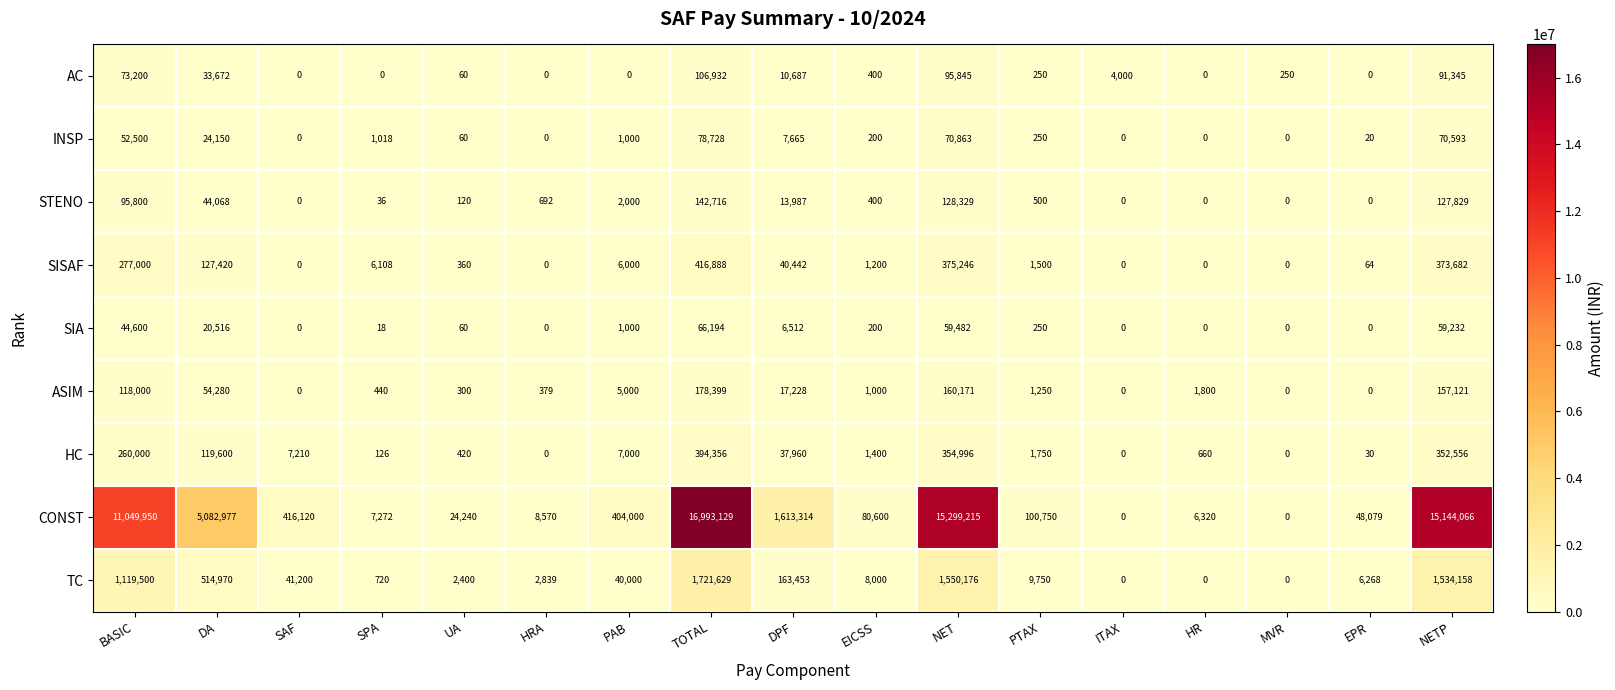

Which series has the largest range (max minus min)?

CONST